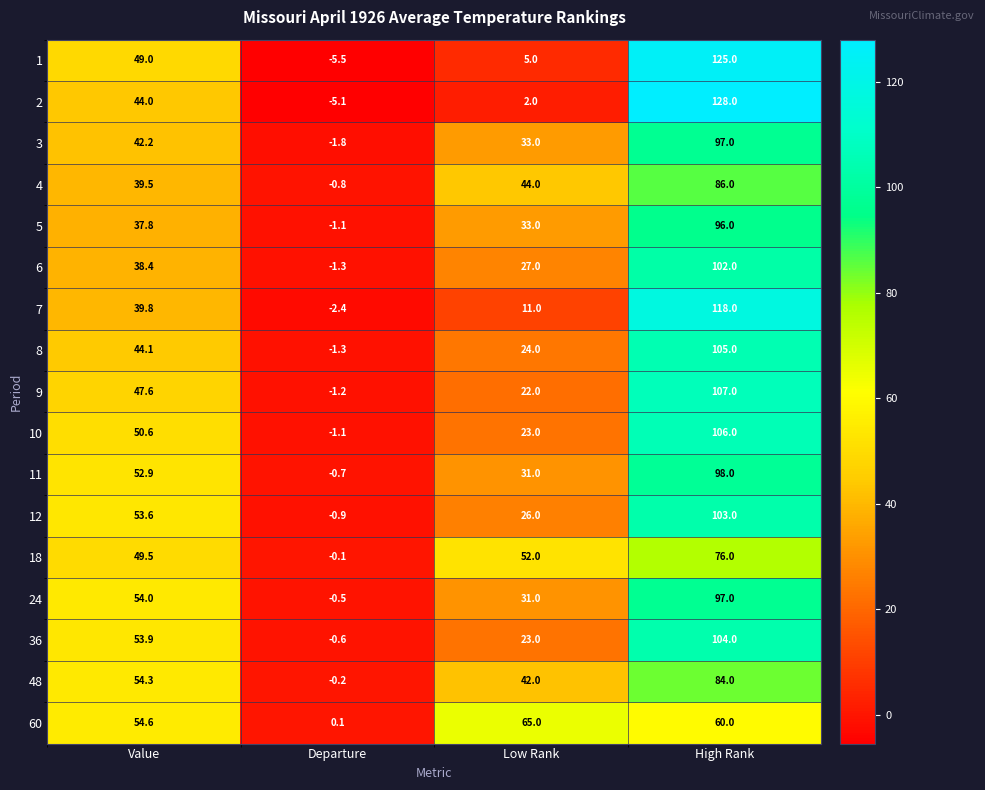

What is the difference between the highest and lowest values at Low Rank?

63.0